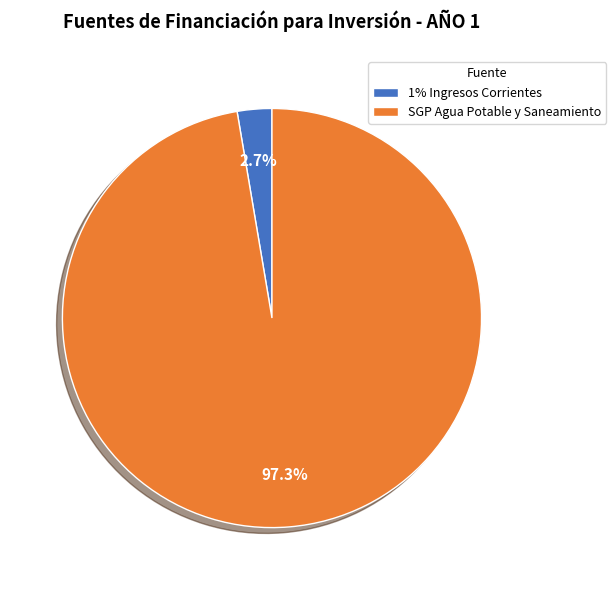

Which has a higher value, SGP Agua Potable y Saneamiento or 1% Ingresos Corrientes?

SGP Agua Potable y Saneamiento